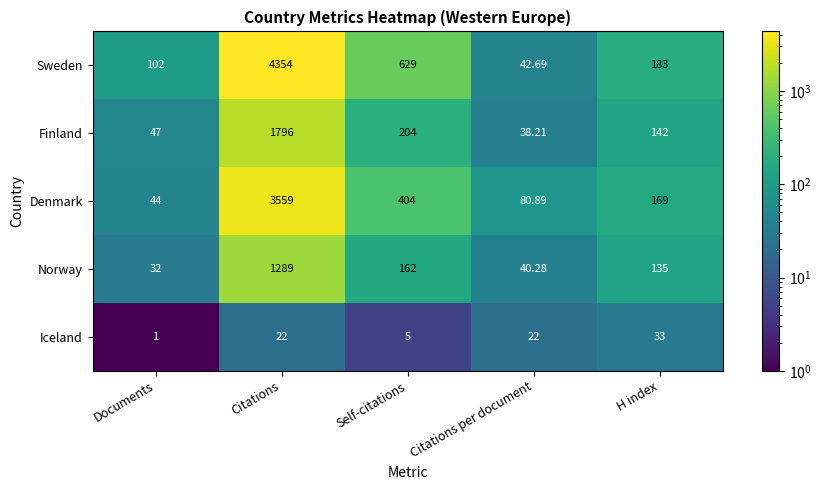

At how many categories does at least one series exceed 3471?

1